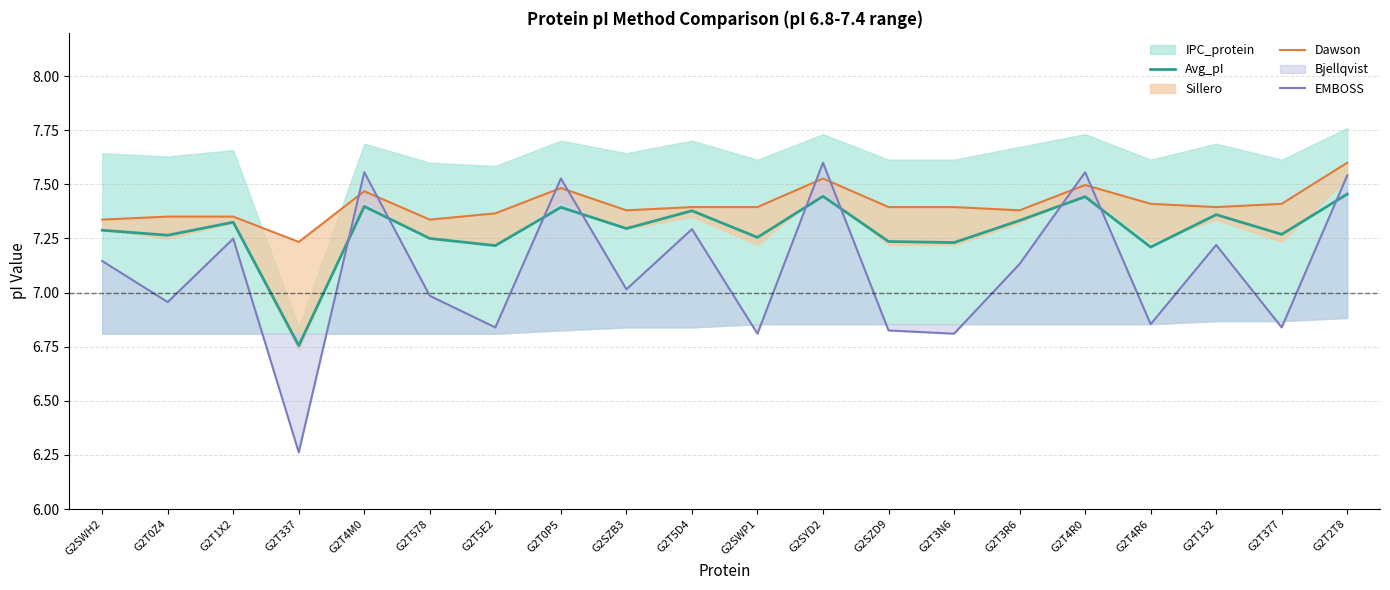

At which label does Avg_pI reach its minimum?

G2T337